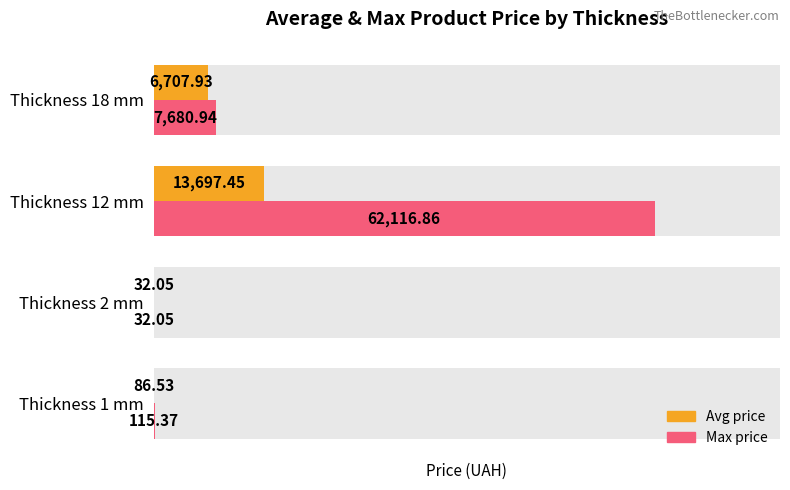

Does the chart contain any negative values?

No